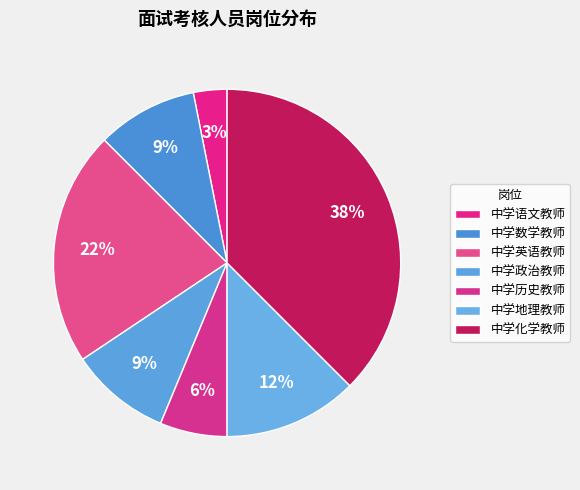

To the nearest percent, what is the average slice percentage?

14%